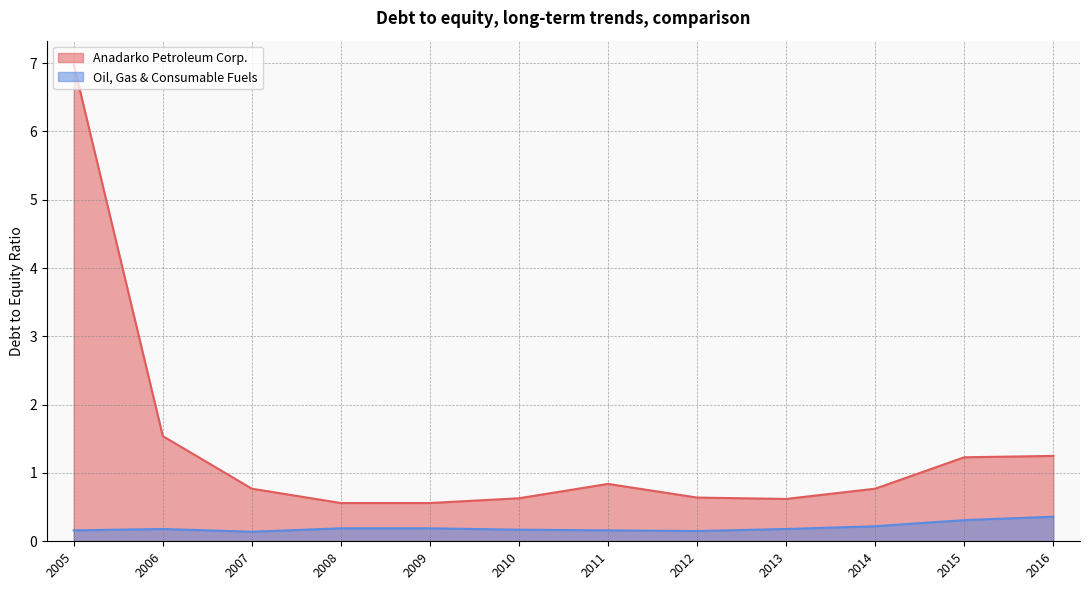

In Oil, Gas & Consumable Fuels, how many points are lower than both neighbors (excluding endpoints)?

2